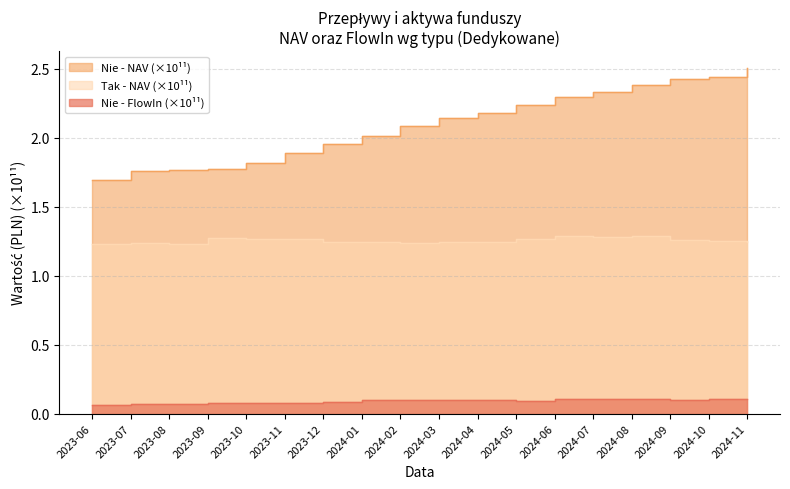

Which series has the largest total across all categories?

Nie - NAV